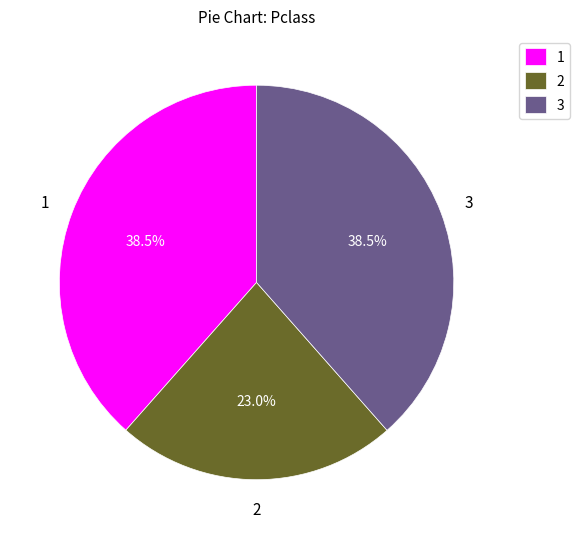

How many slices are in this pie chart?

3